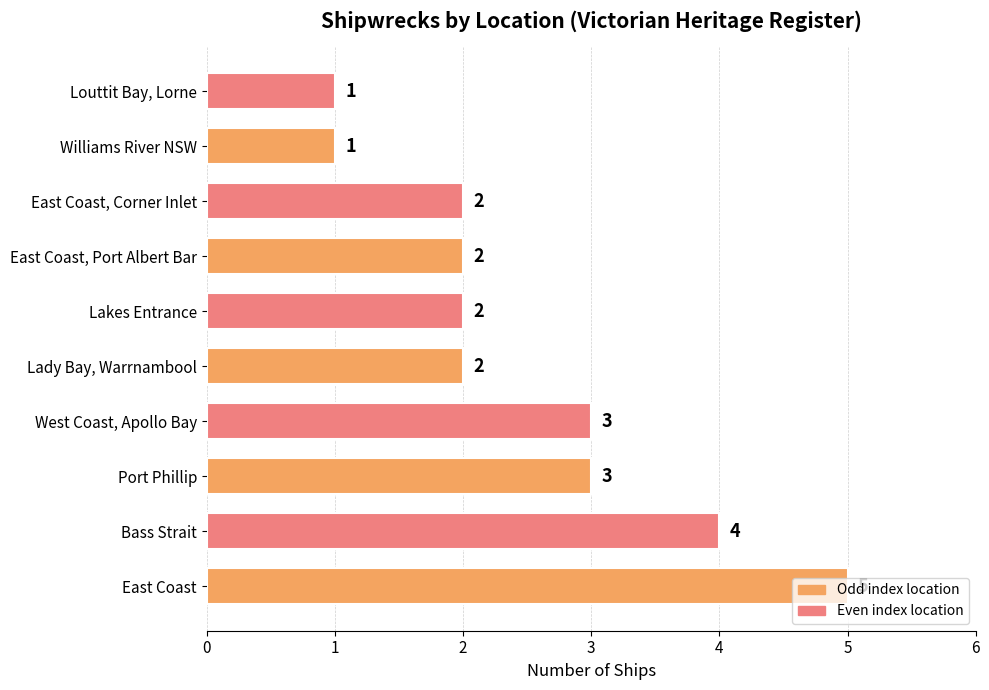

True or false: the data shows 3 at Lakes Entrance.

False